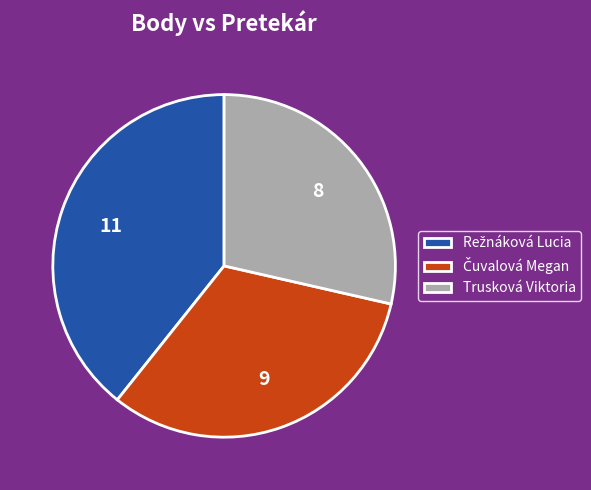

Is there any slice that represents more than half of the pie?

No